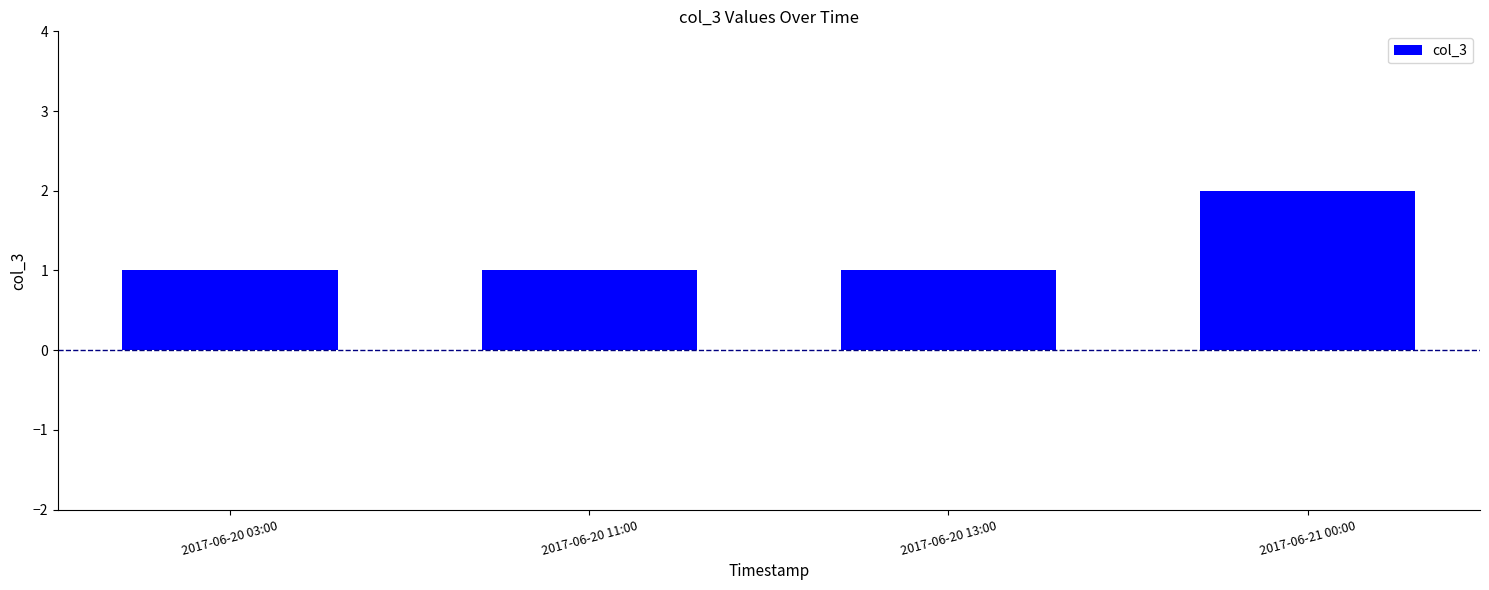

What is the sum of all values?

5